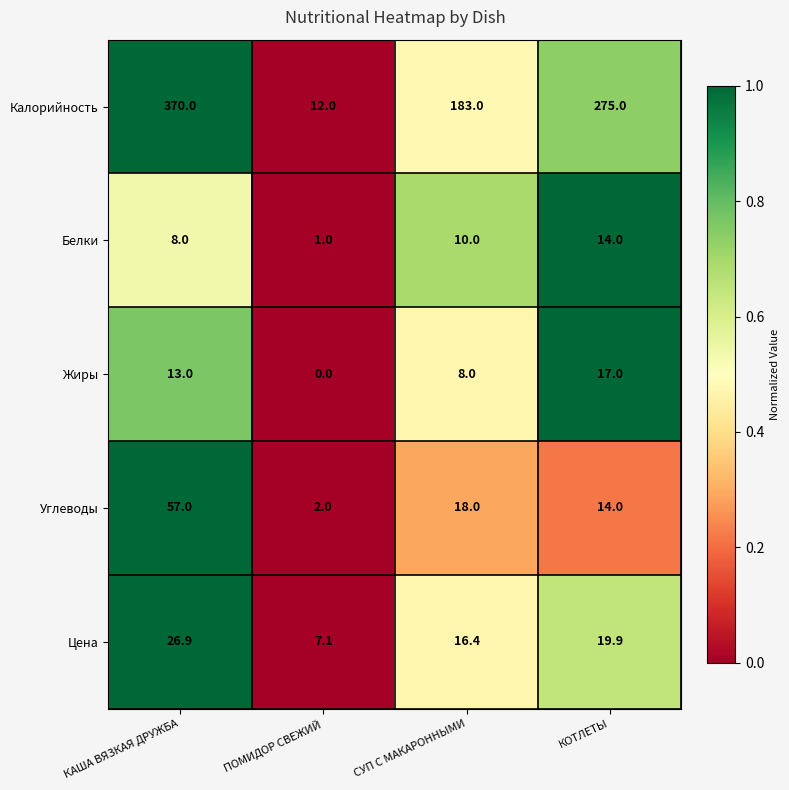

What is the maximum value shown in the chart?

370.0